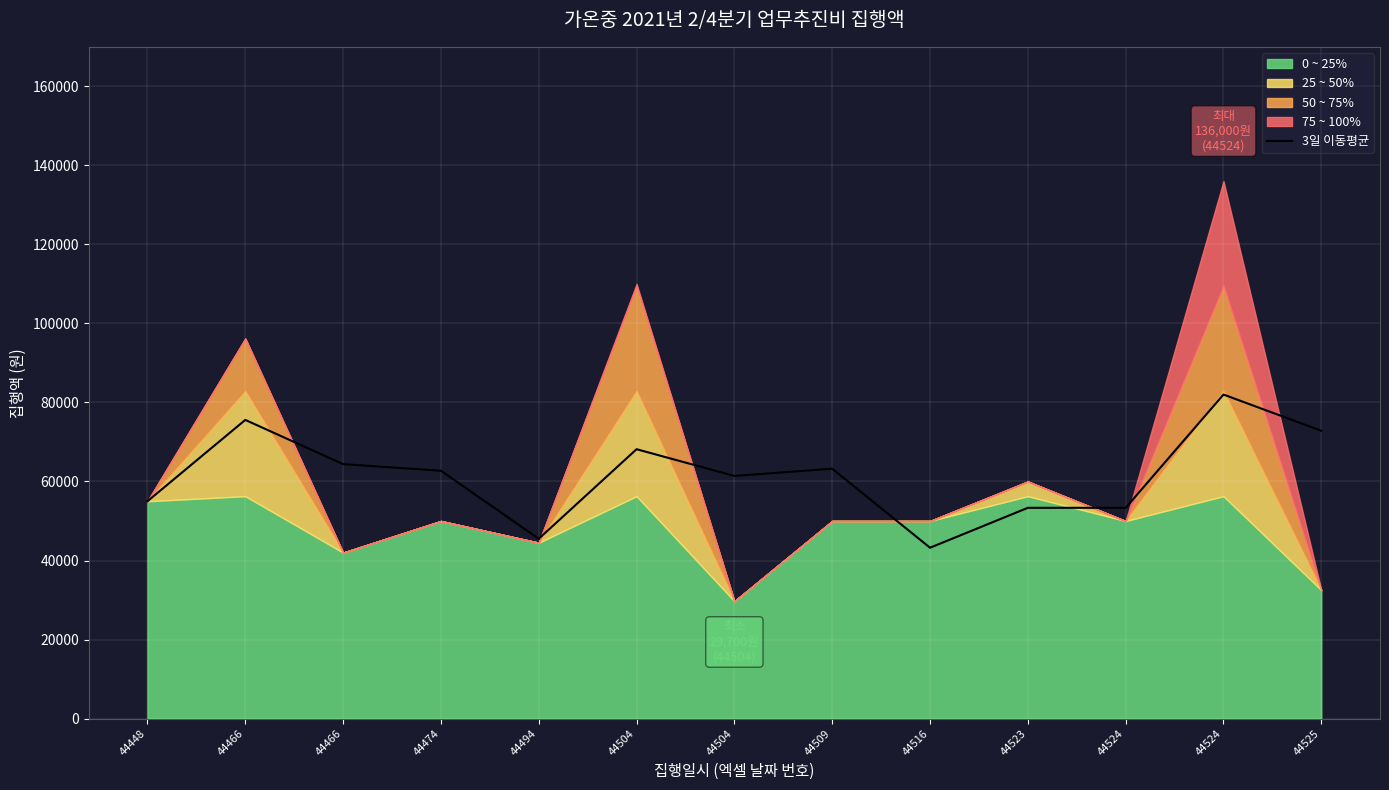

Reading left to right, extract all data points from this chart.

44448=55000.0	44466=75580.0	44466=64386.7	44474=62720.0	44494=45500.0	44504=68166.7	44504=61400.0	44509=63233.3	44516=43233.3	44523=53333.3	44524=53333.3	44524=82000.0	44525=72833.3